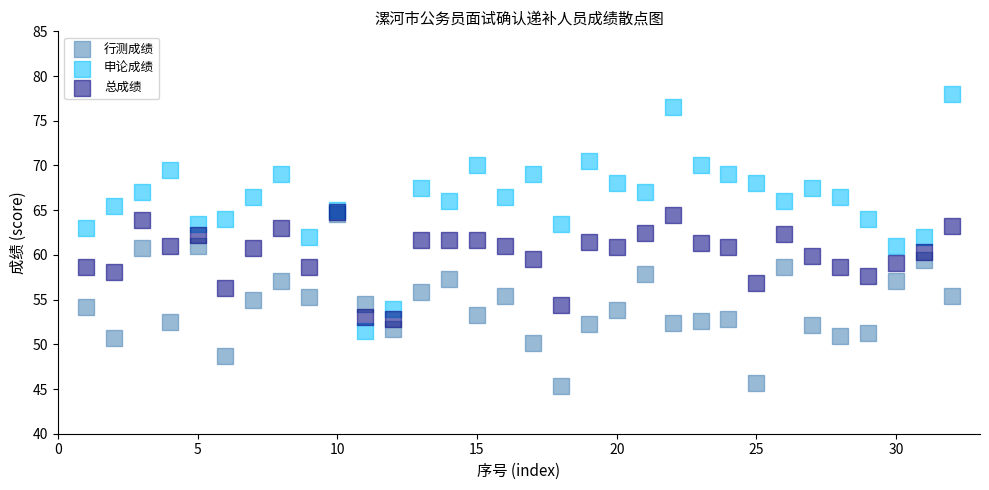

Which series has the largest Y range (max minus min)?

申论成绩